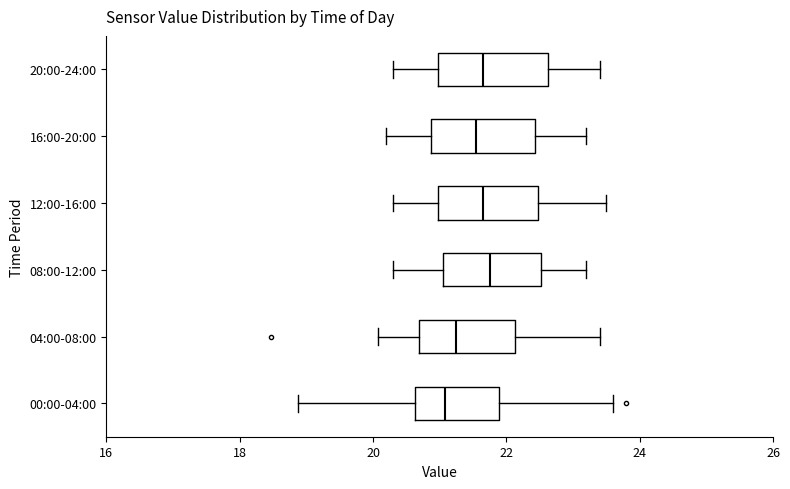

Reading bottom to top, transcribe this box plot: for each box, give where its median line is, the range the box spans, and where its two whiskers end, as read against the x-axis. The values are not printed on the chart, so give them approximately, as read against the axis.

00:00-04:00: median 21.0, box 20.6 to 21.8, whiskers 18.8 to 23.6
04:00-08:00: median 21.2, box 20.6 to 22.2, whiskers 20.0 to 23.4
08:00-12:00: median 21.8, box 21.0 to 22.6, whiskers 20.4 to 23.2
12:00-16:00: median 21.6, box 21.0 to 22.4, whiskers 20.4 to 23.6
16:00-20:00: median 21.6, box 20.8 to 22.4, whiskers 20.2 to 23.2
20:00-24:00: median 21.6, box 21.0 to 22.6, whiskers 20.4 to 23.4